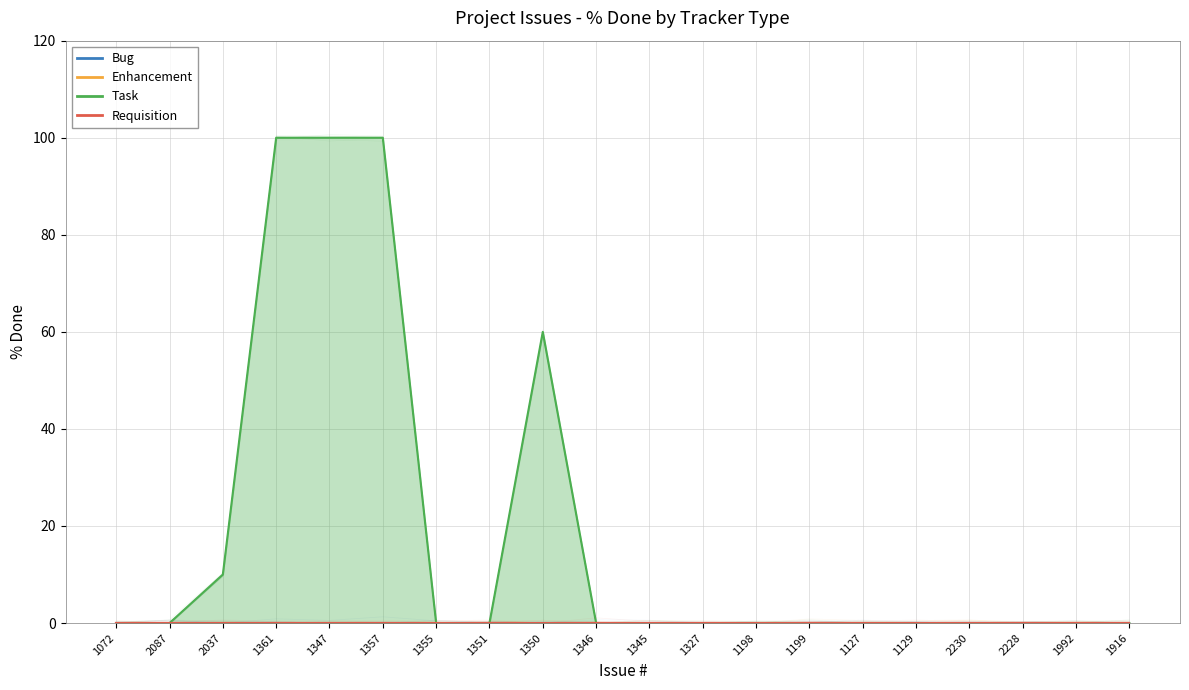

True or false: Task and Enhancement intersect in this chart.

False